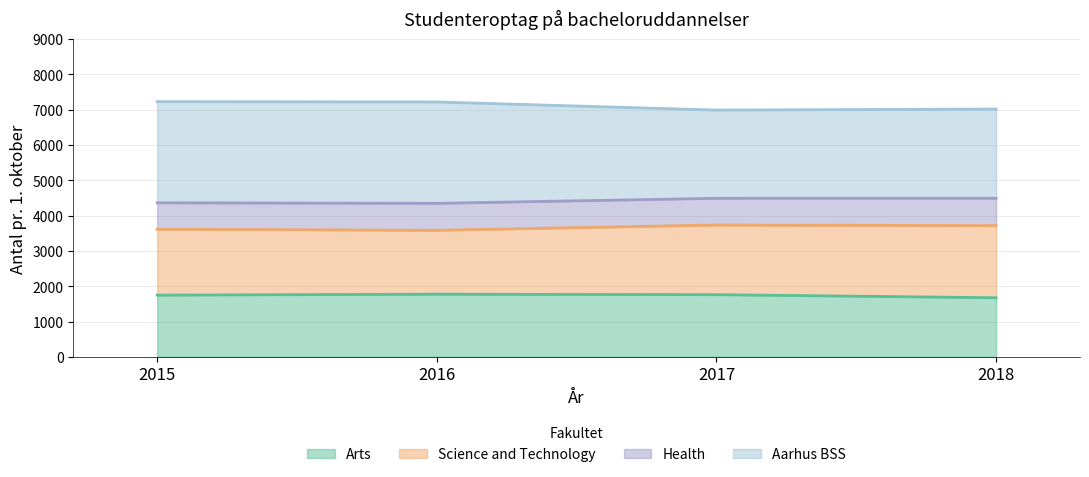

What is the difference between the maximum and second lowest values in the Arts series?

27